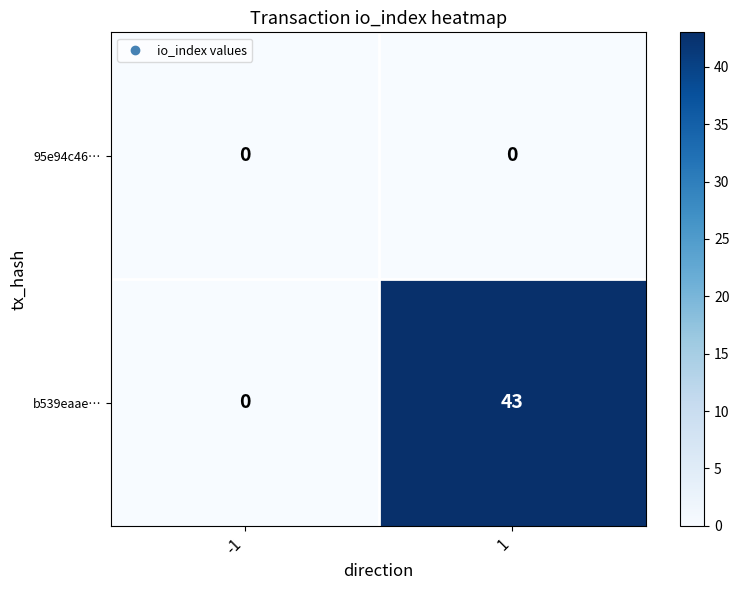

Rank the series by their maximum value, from highest to lowest.

b539eaae…, 95e94c46…